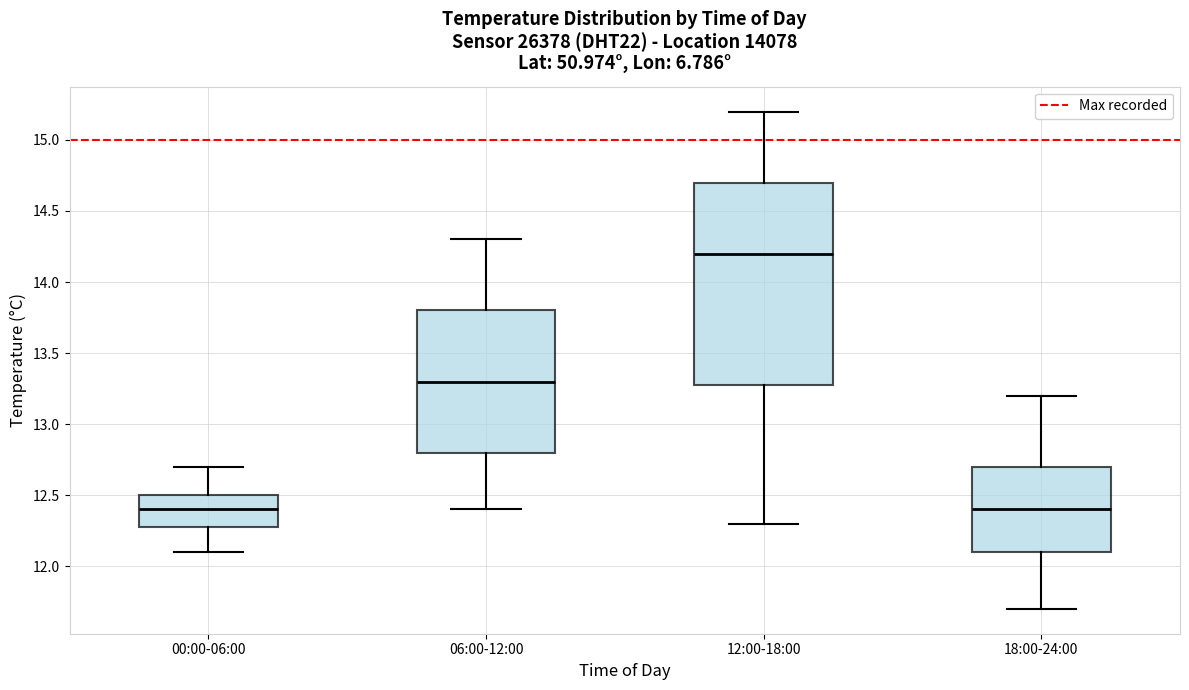

Which box is the tallest, from its lower edge to its upper edge?

12:00-18:00